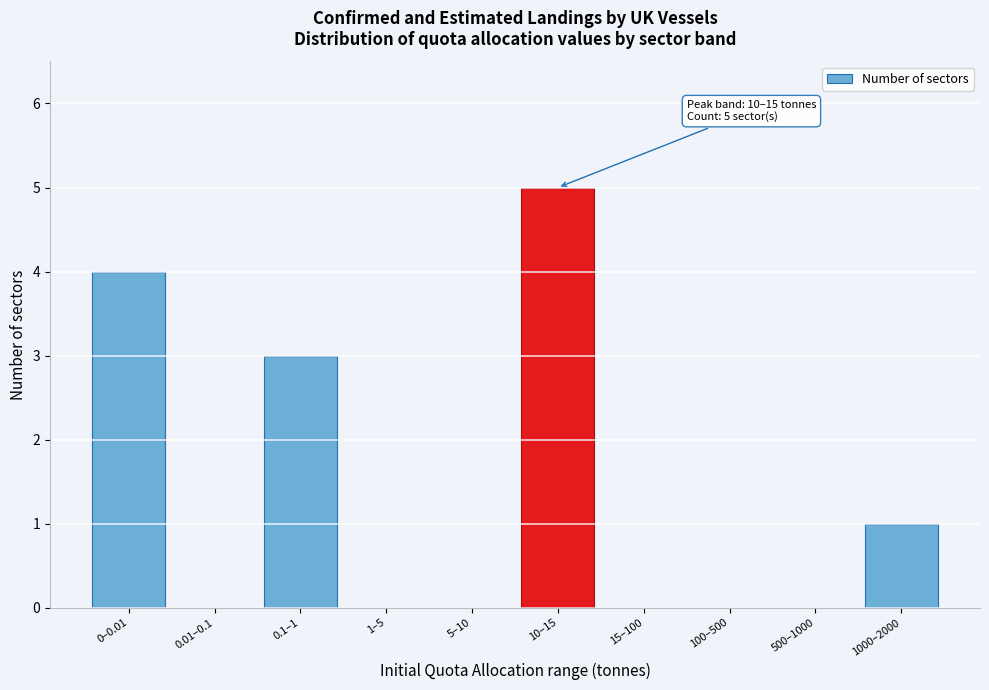

Reading left to right, extract all data points from this chart.

0–0.01=4	0.01–0.1=0	0.1–1=3	1–5=0	5–10=0	10–15=5	15–100=0	100–500=0	500–1000=0	1000–2000=1